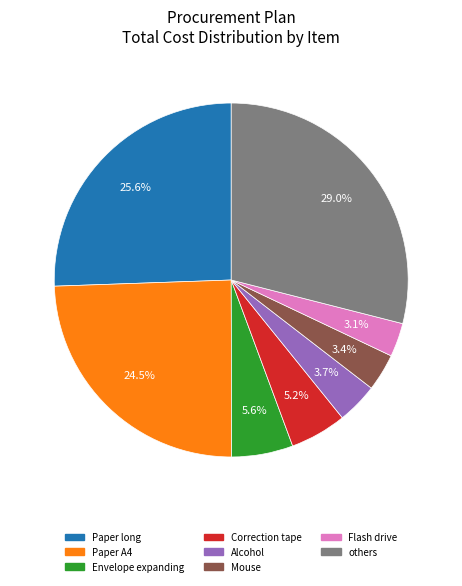

Is there a majority slice in this chart?

No